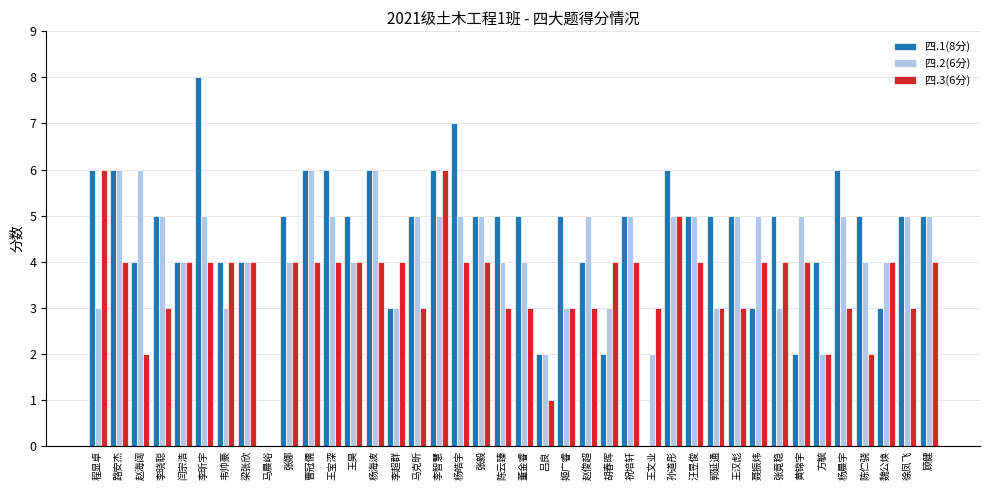

Where does the 四.1(8分) series first go above 5?

程显卓